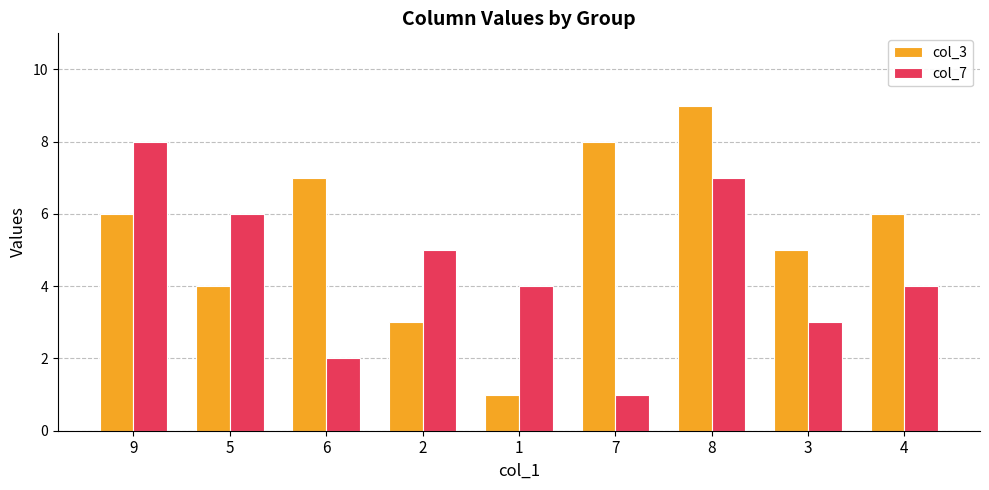

Rank the series by their average value, from lowest to highest.

col_7, col_3